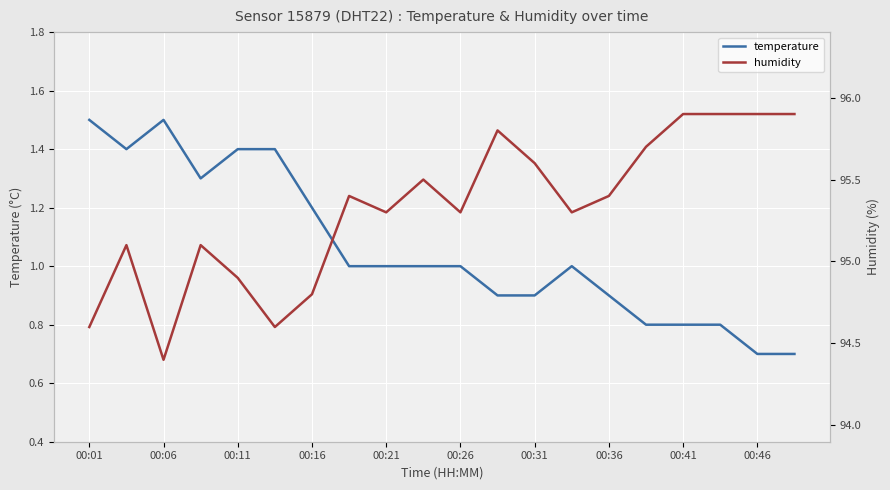

True or false: temperature and humidity intersect in this chart.

False